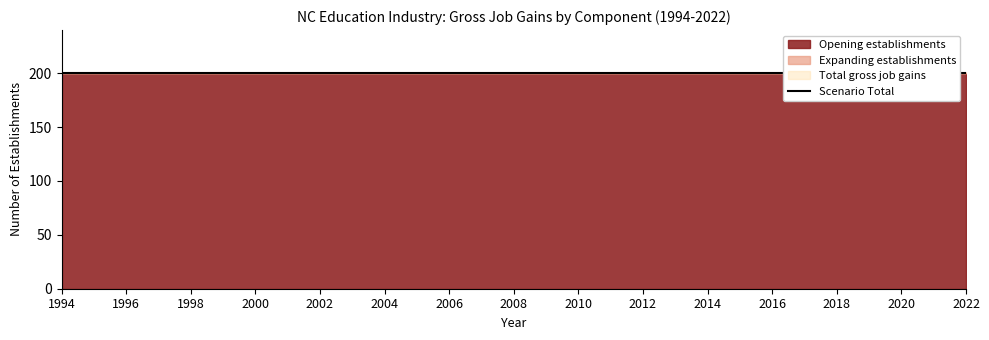

True or false: Total gross job gains and Opening establishments cross at least once.

False